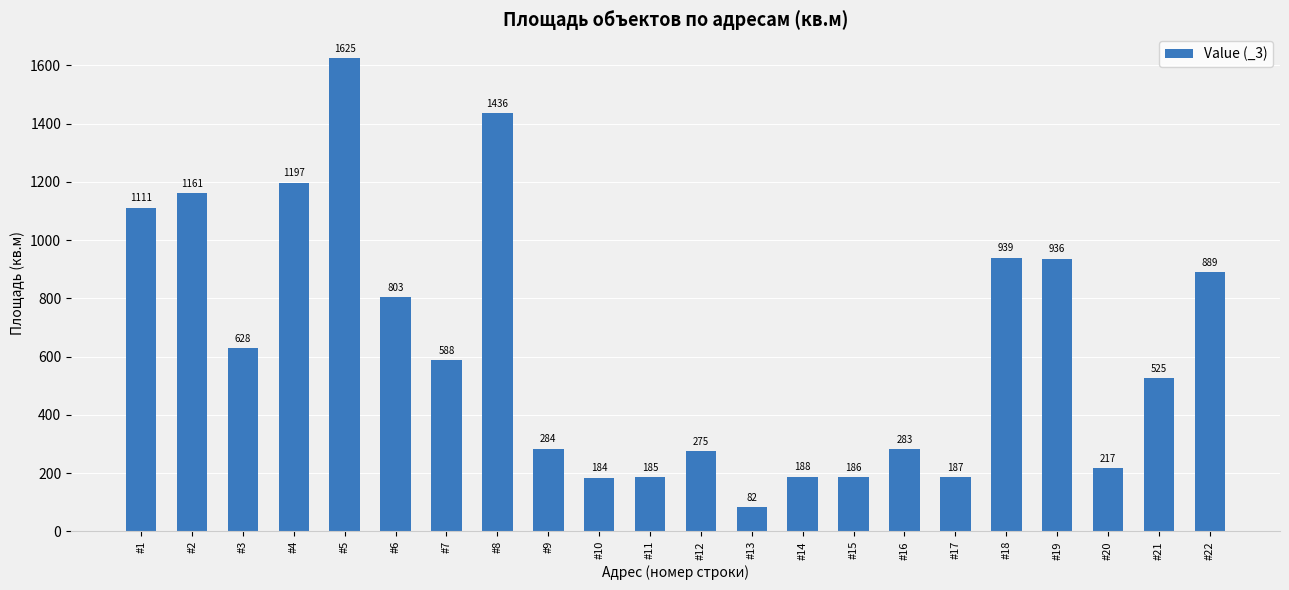

Does the chart contain any negative values?

No